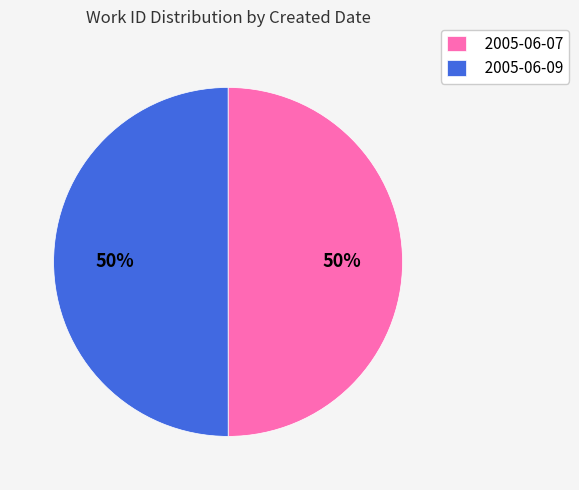

To the nearest percent, what is the combined percentage of 2005-06-09 and 2005-06-07?

100%